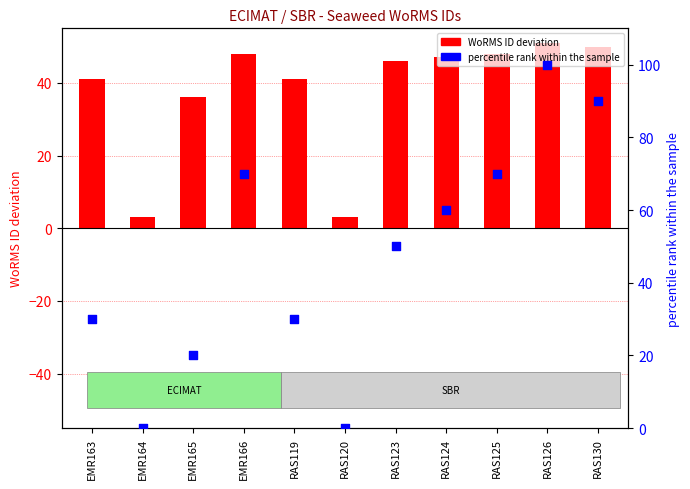

Which series contains the lowest Y value?

percentile rank within the sample